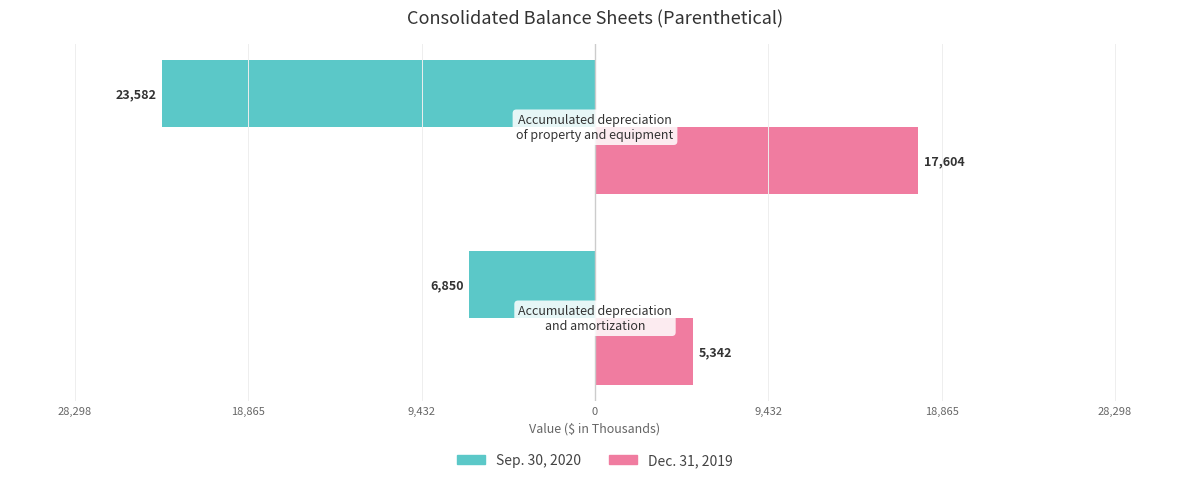

What are all the series names shown in the legend?

Sep. 30, 2020, Dec. 31, 2019